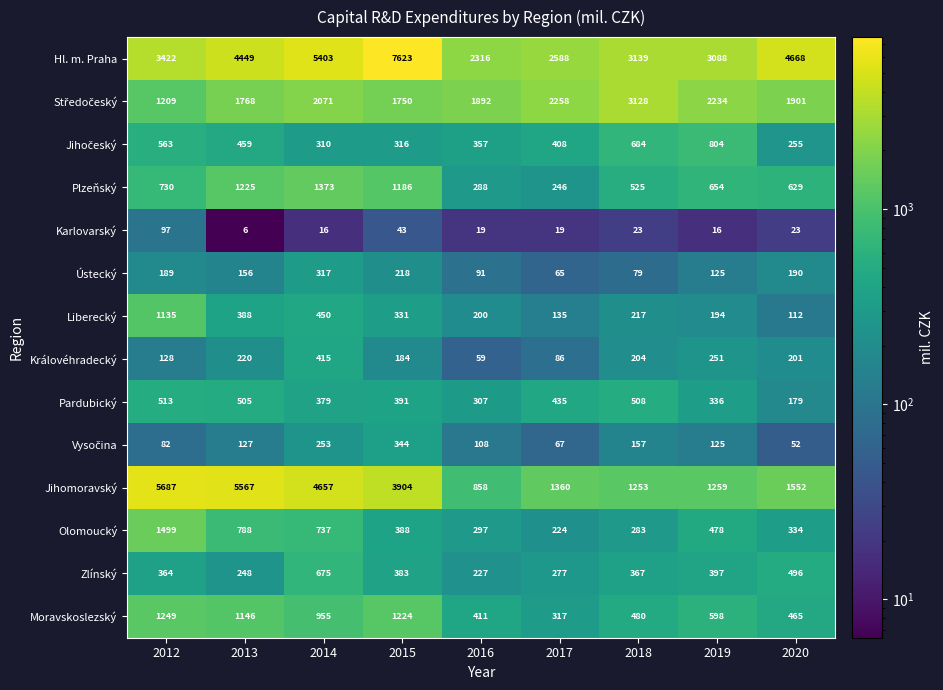

What is the total value across all series at 2013?

17052